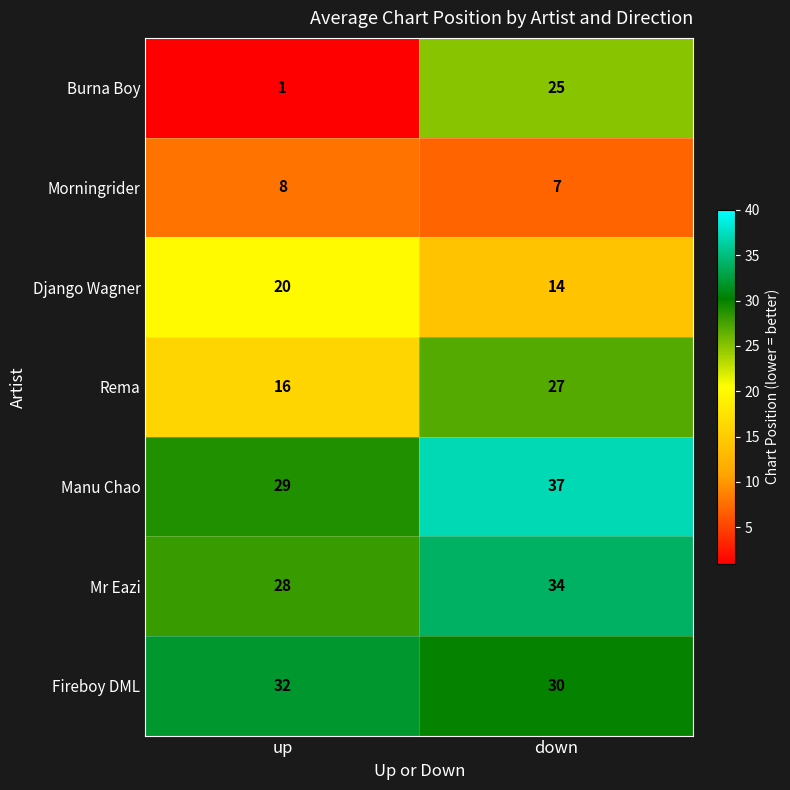

Reading right to left, what are all the values shown in this chart?

Burna Boy: 25	1
Morningrider: 7	8
Django Wagner: 14	20
Rema: 27	16
Manu Chao: 37	29
Mr Eazi: 34	28
Fireboy DML: 30	32